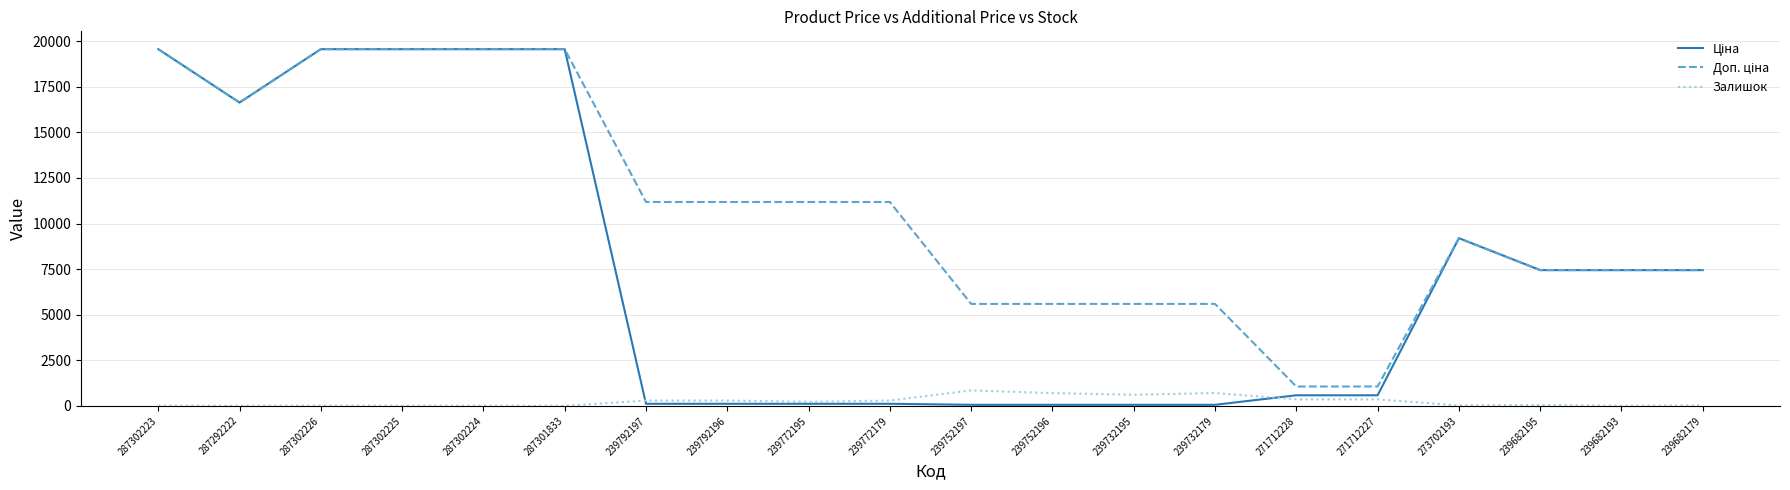

The Залишок series shows 606.0 at 239732195. True or false?

True